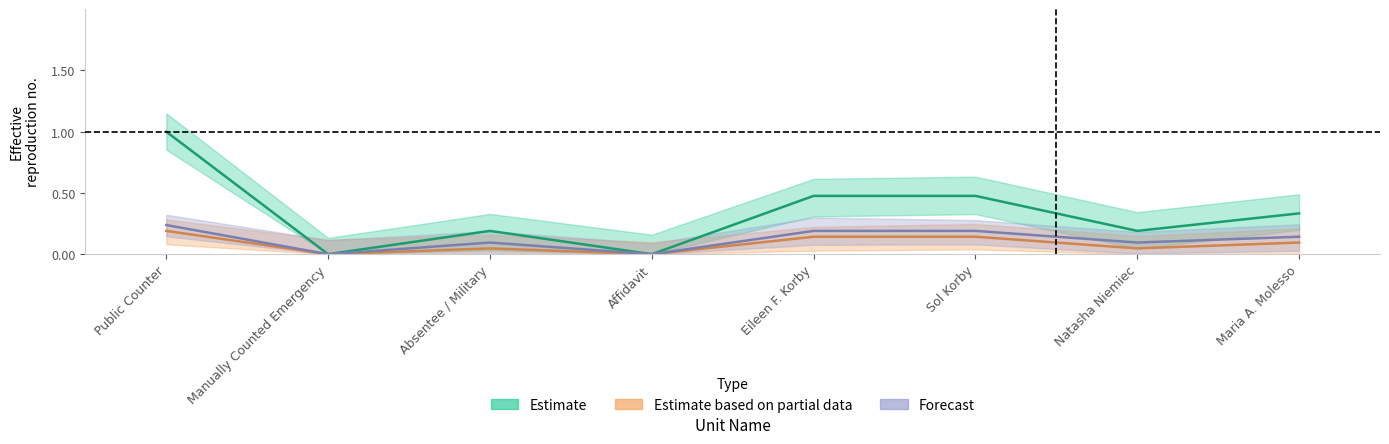

Count the number of data series in this chart.

3